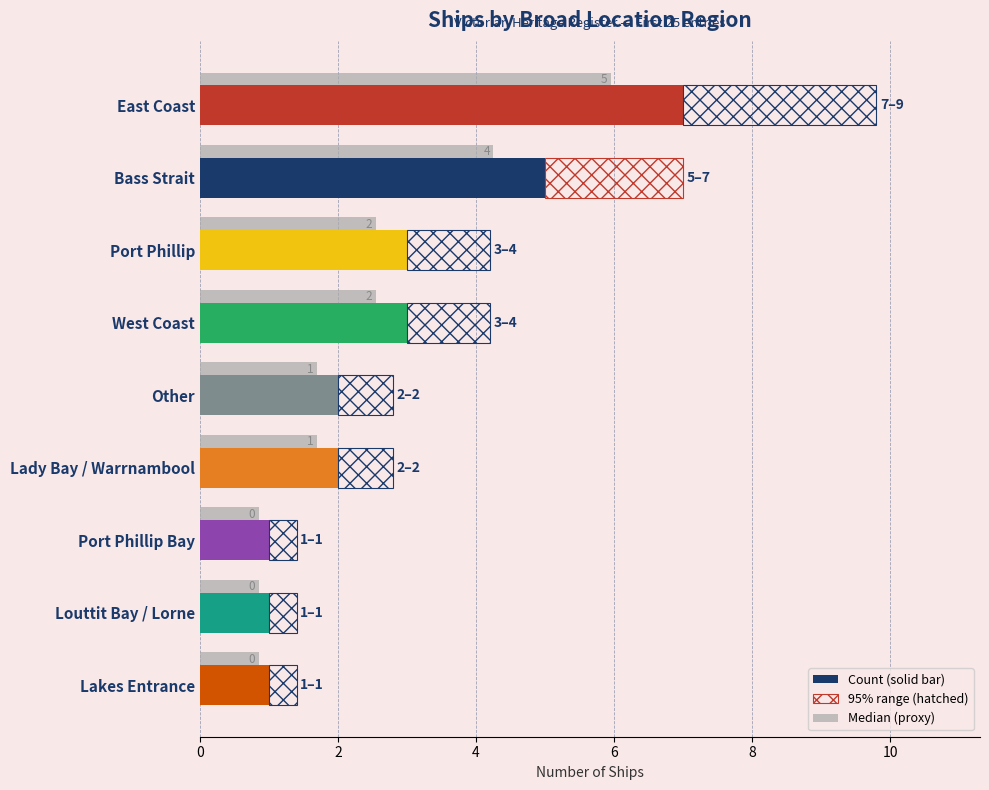

Count the Count values in the range 1 to 3.

7